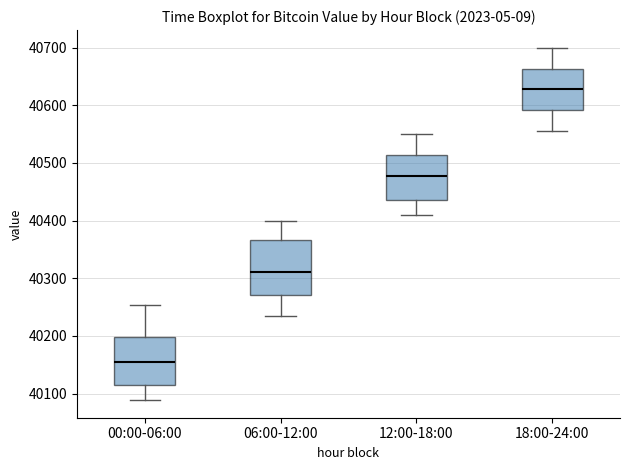

Comparing the boxes themselves (not the whiskers), which one is the tallest?

06:00-12:00